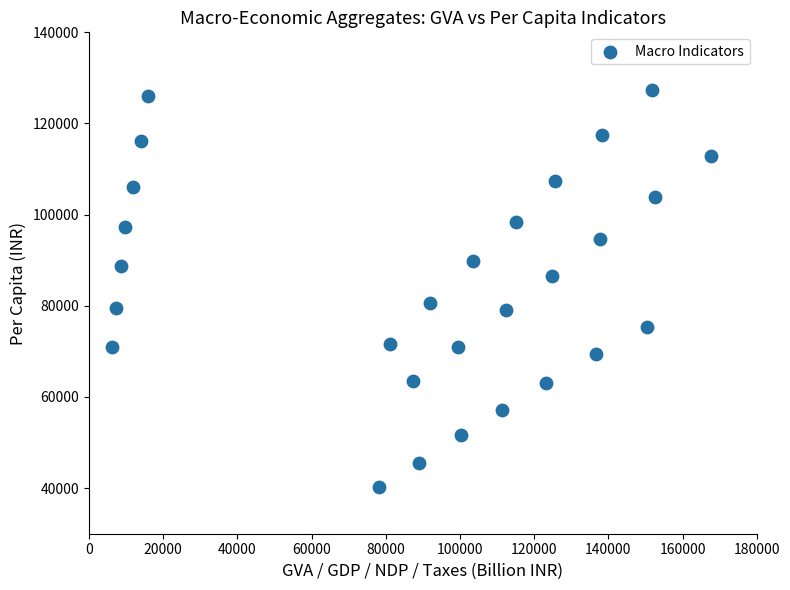

What is the range of Y values (max minus min)?

87206.4